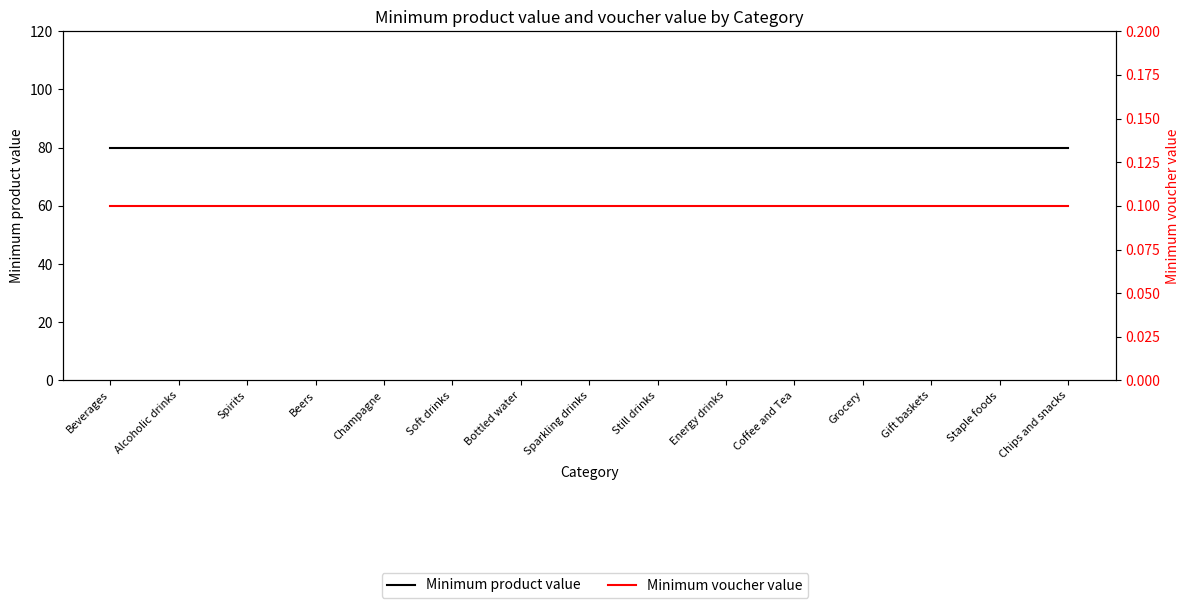

What is the label of the 3rd point from the right?

Gift baskets